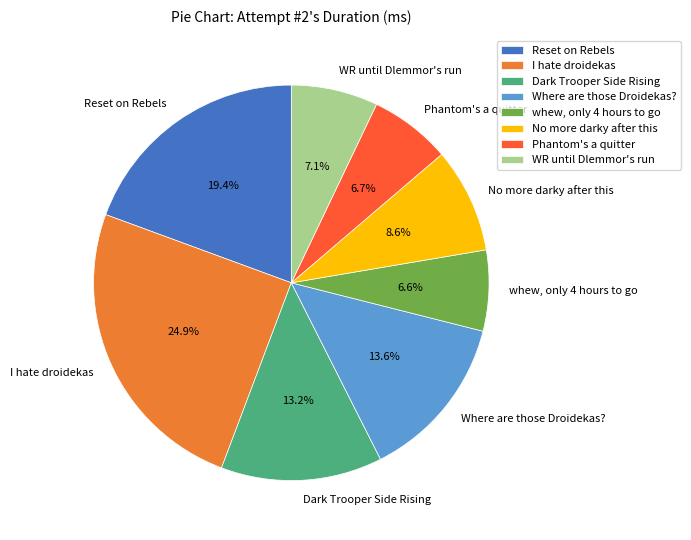

How many slices are in this pie chart?

8